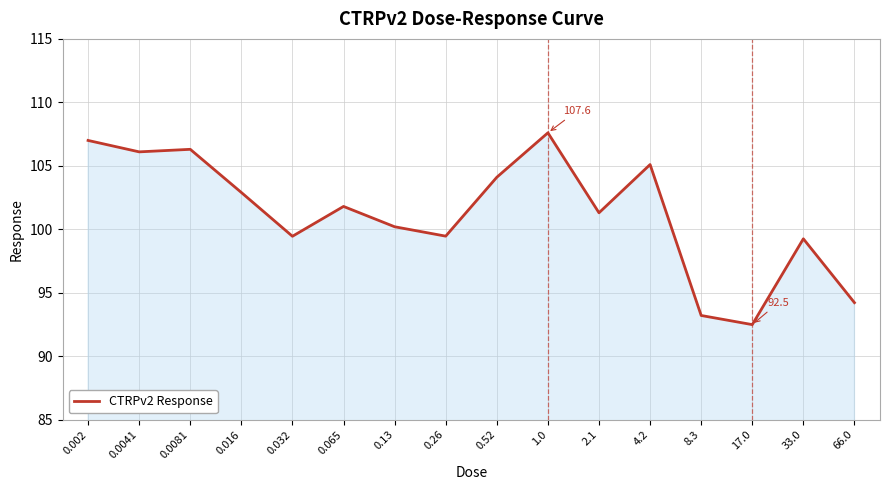

What position from the right is 0.13?

10